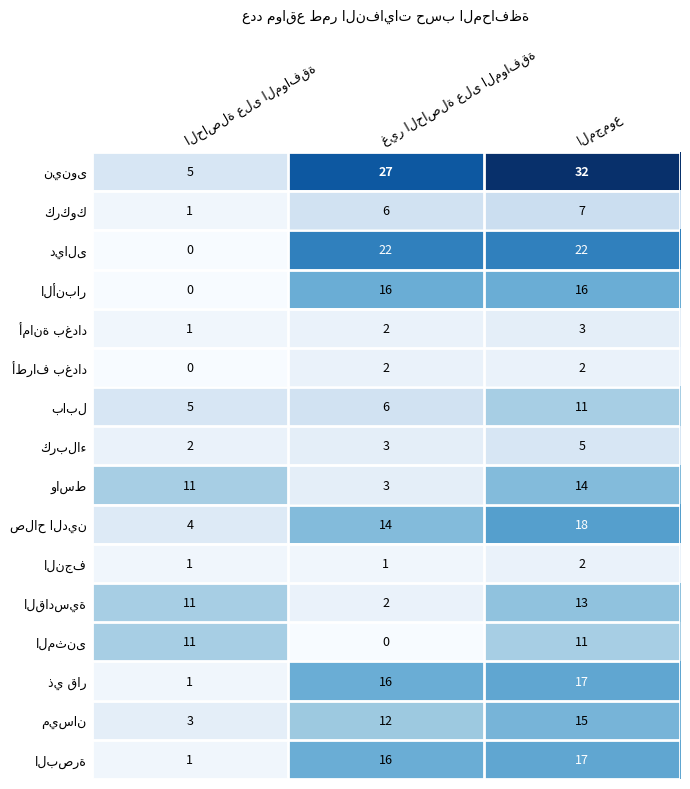

At how many categories does at least one series exceed 3?

3